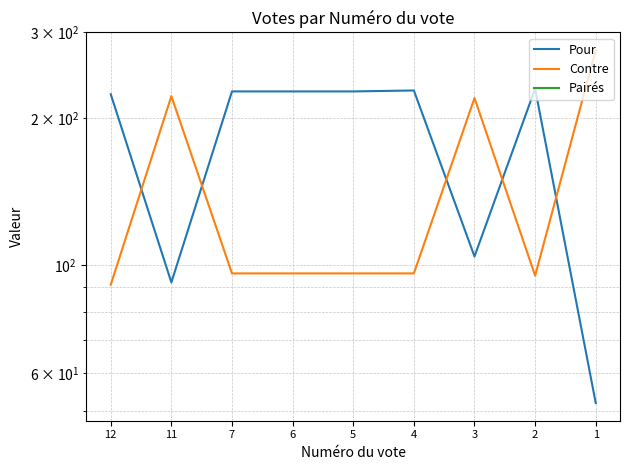

At which category does the chart reach its peak across all series?

1